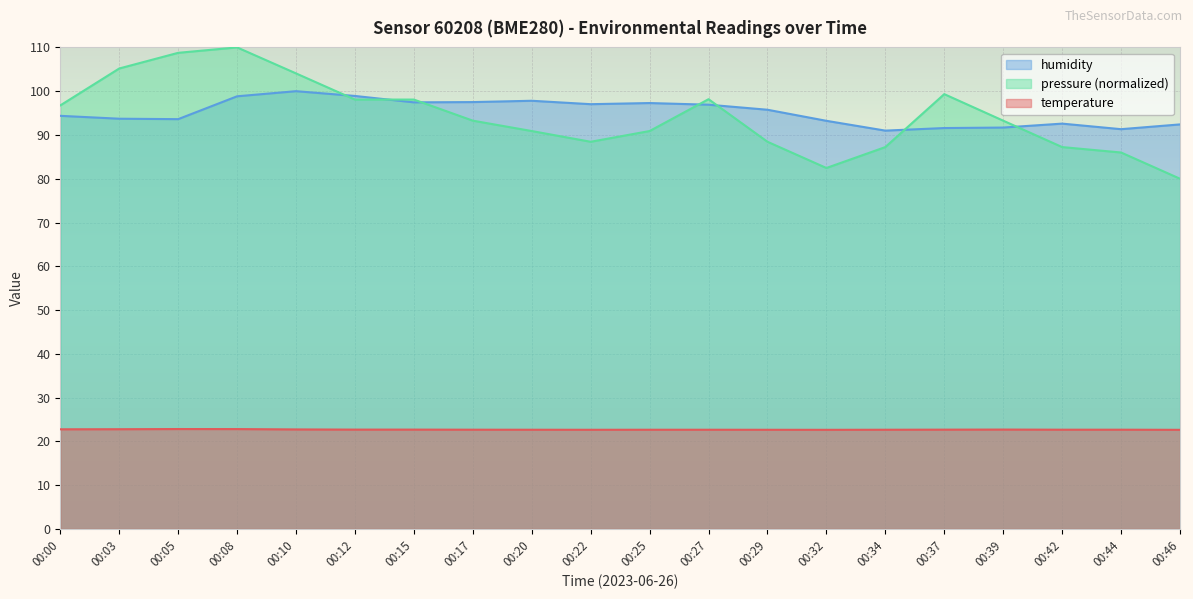

Read the humidity value at 00:37.

91.6